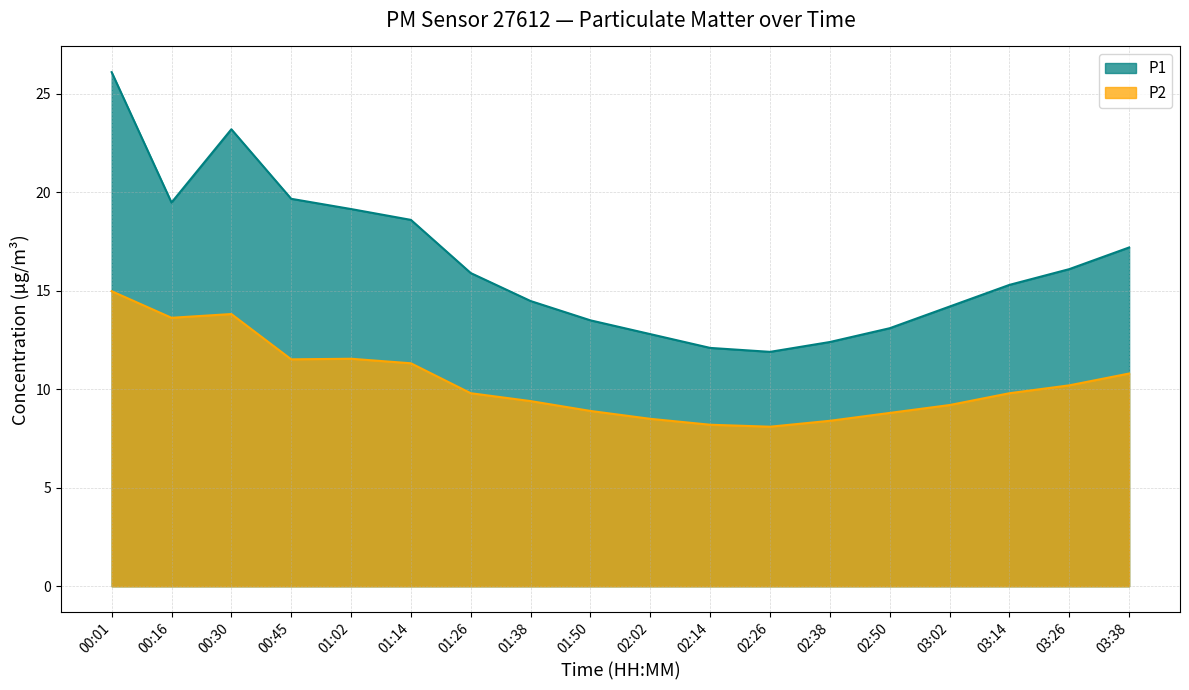

In P2, how many points are lower than both neighbors (excluding endpoints)?

3